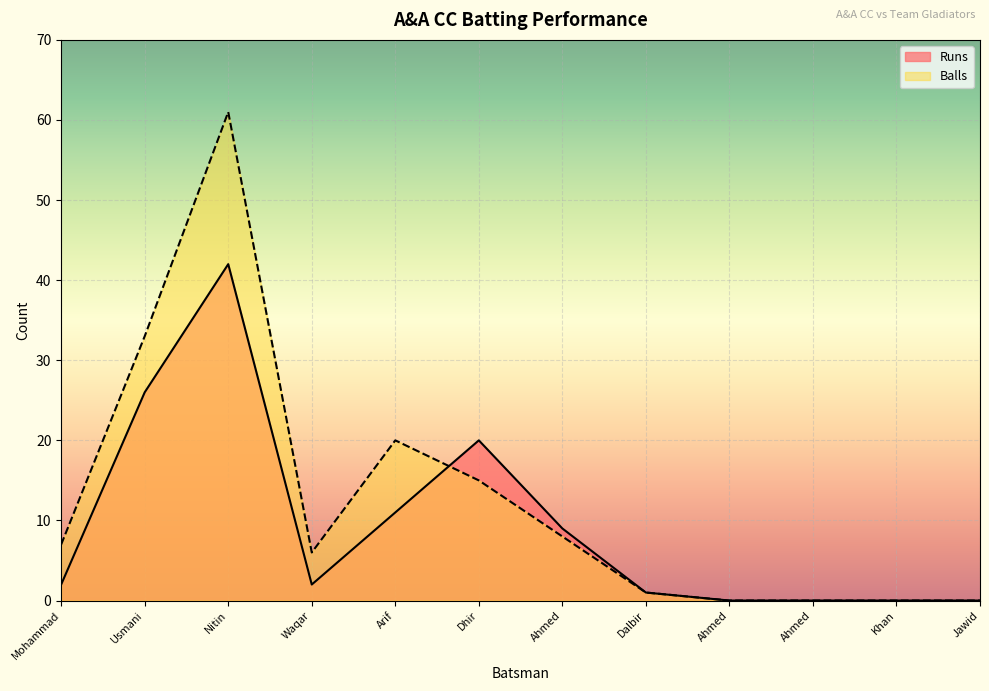

What are all the series names shown in the legend?

Runs, Balls